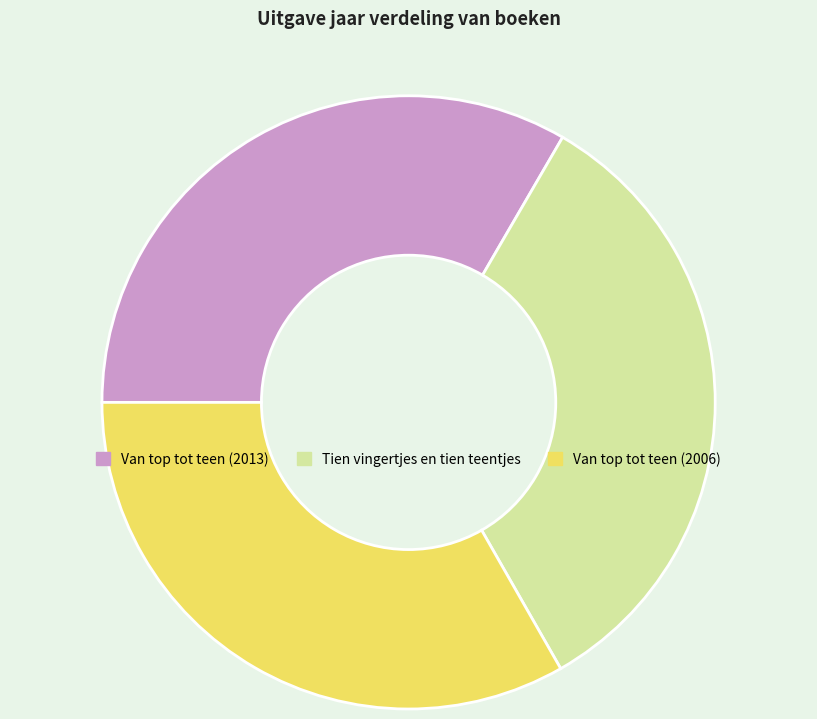

Is there a majority slice in this chart?

No